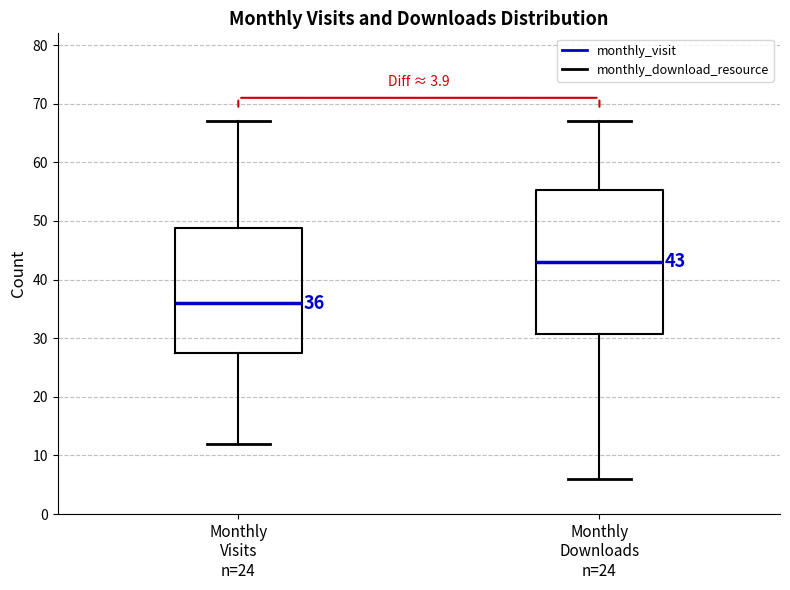

Which box has the highest median line?

Monthly Downloads n=24